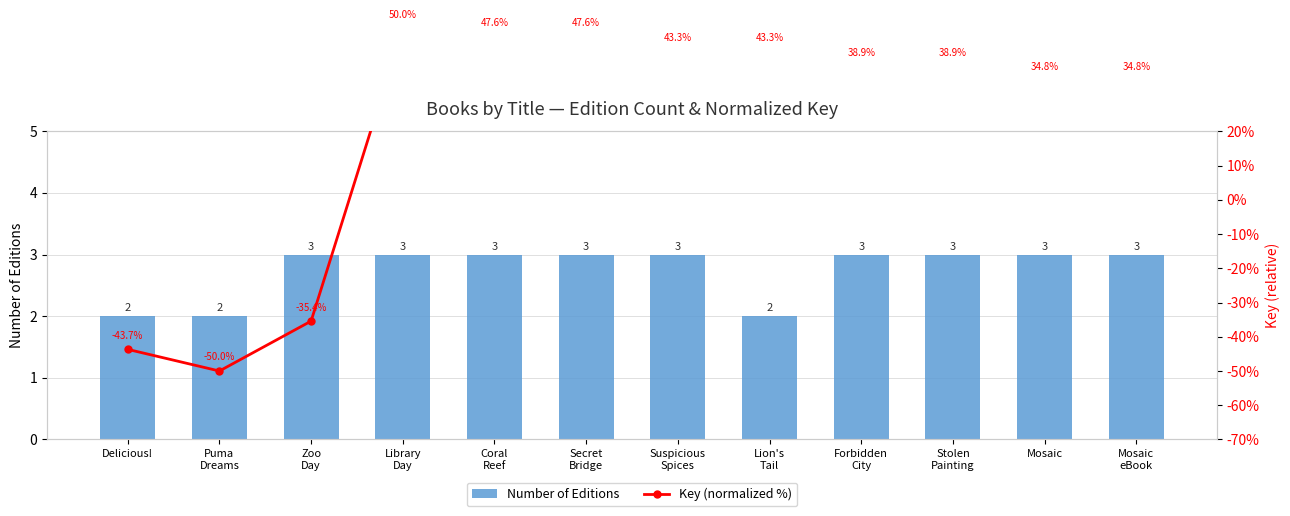

What is the sum of all Number of Editions values?

33